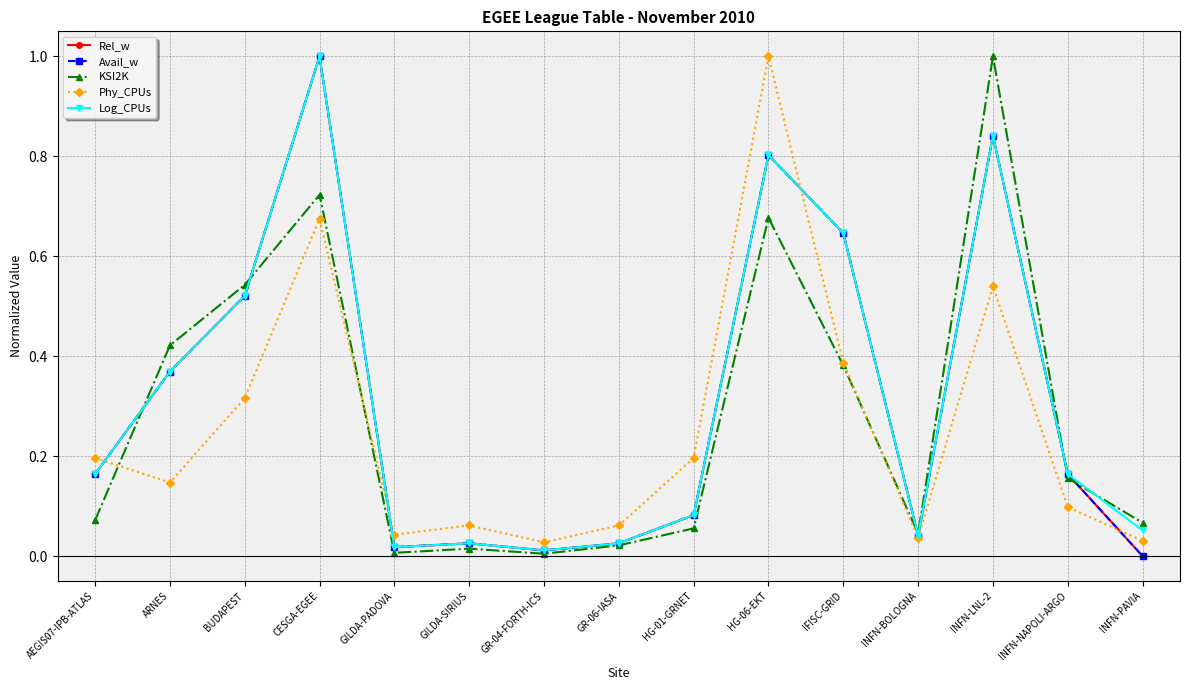

True or false: KSI2K and Log_CPUs intersect in this chart.

True